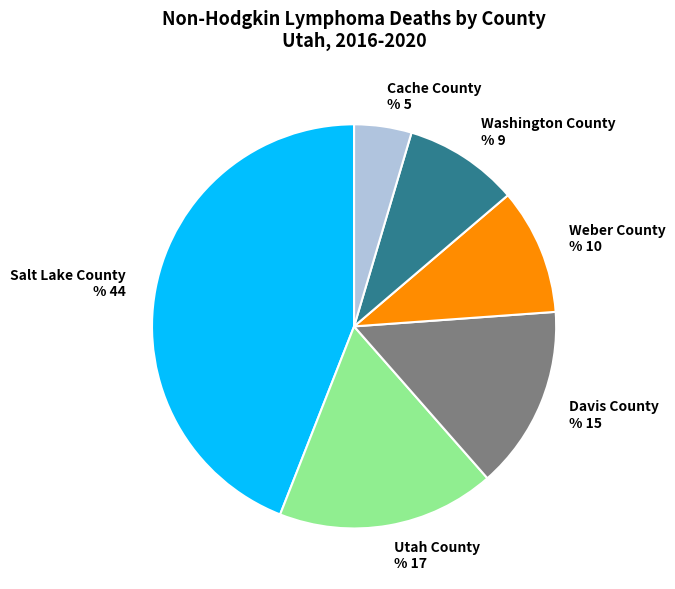

Rank the categories by value from lowest to highest.

Cache County, Washington County, Weber County, Davis County, Utah County, Salt Lake County